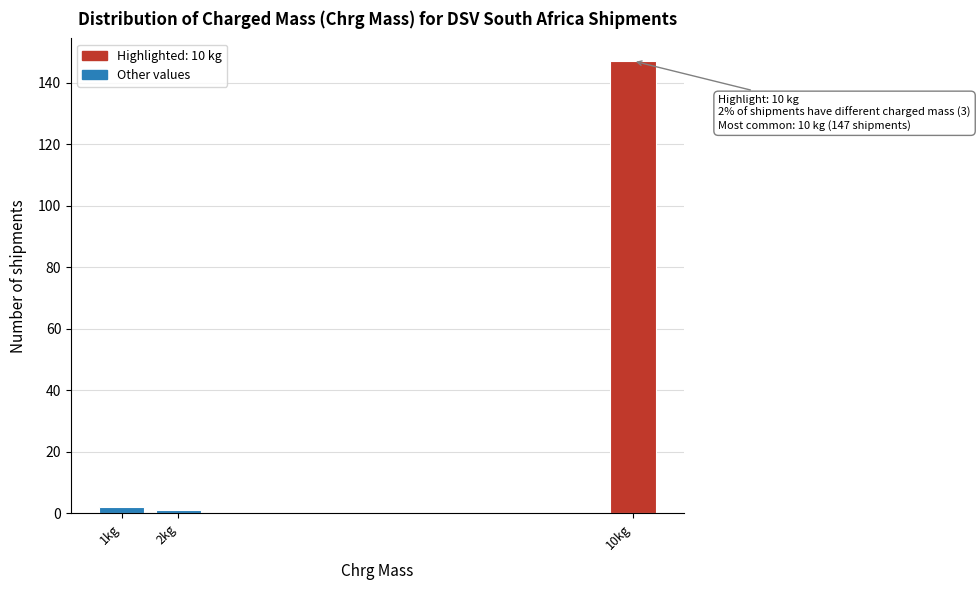

Reading left to right, list all the values displayed in this chart.

1kg=2	2kg=1	10kg=147